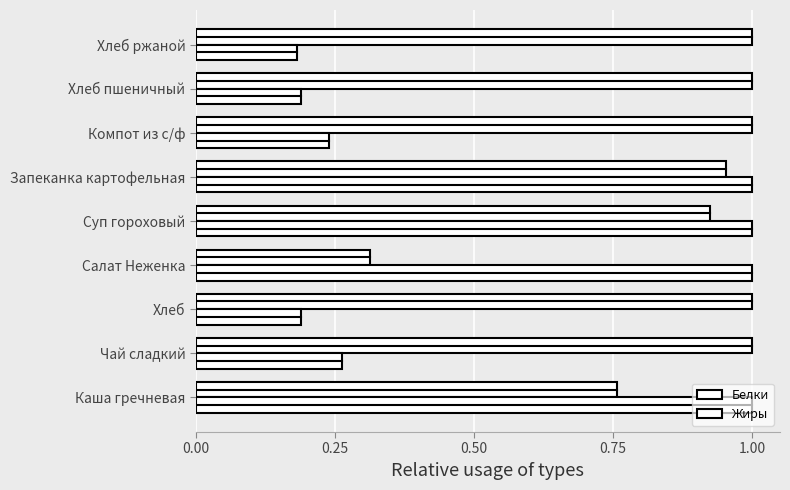

How many values in the Белки series are below 1?

4